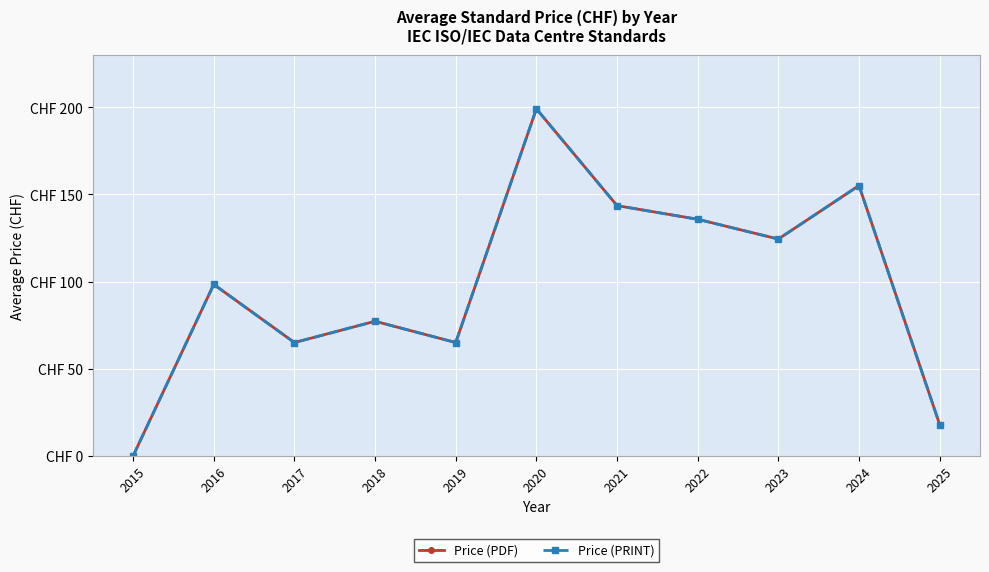

Reading left to right, extract all data points from this chart.

Price (PDF): 0.0	98.3	65.0	77.2	65.0	199.0	143.5	135.7	124.3	155.0	18.0
Price (PRINT): 0.0	98.3	65.0	77.2	65.0	199.0	143.5	135.7	124.3	155.0	18.0